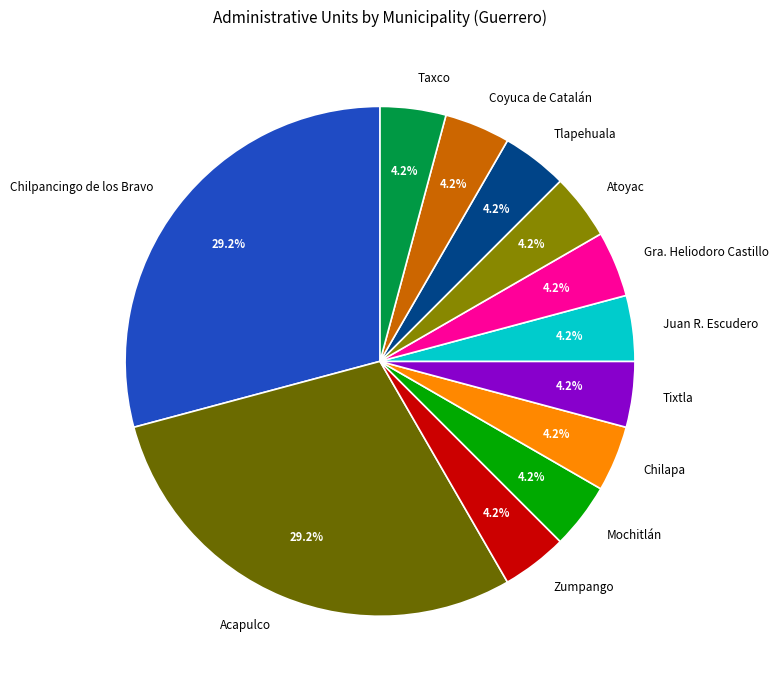

Combined, what portion of the pie is Chilpancingo de los Bravo and Atoyac?

33.3%